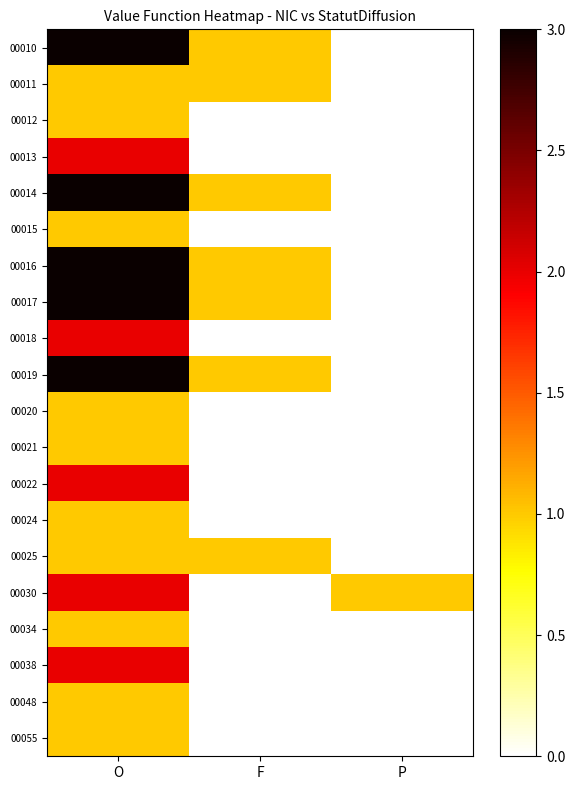

What is the maximum value shown in the chart?

3